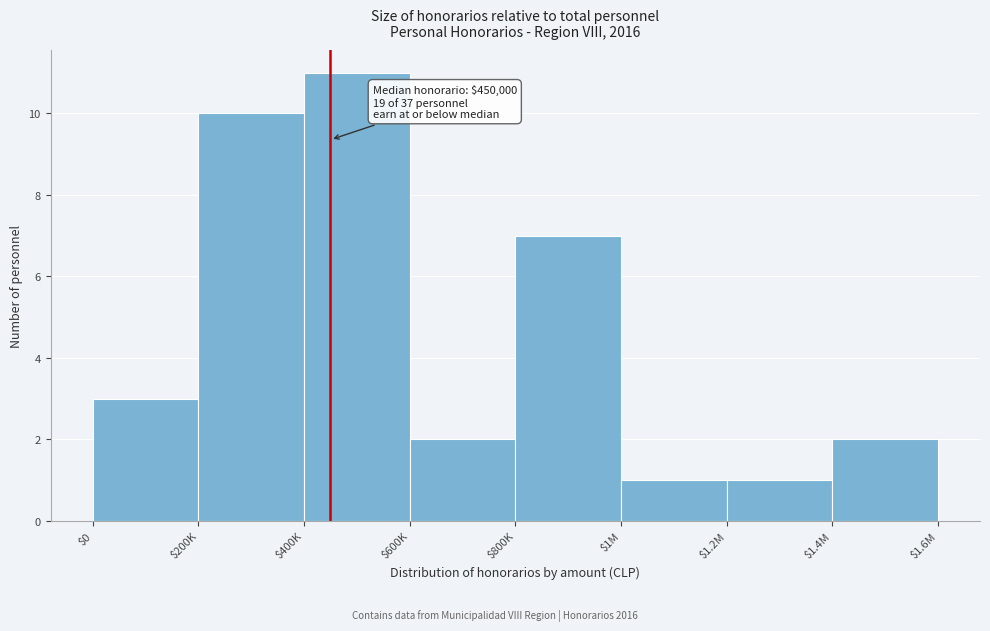

Reading right to left, transcribe all the data shown in this chart.

2	1	1	7	2	11	10	3